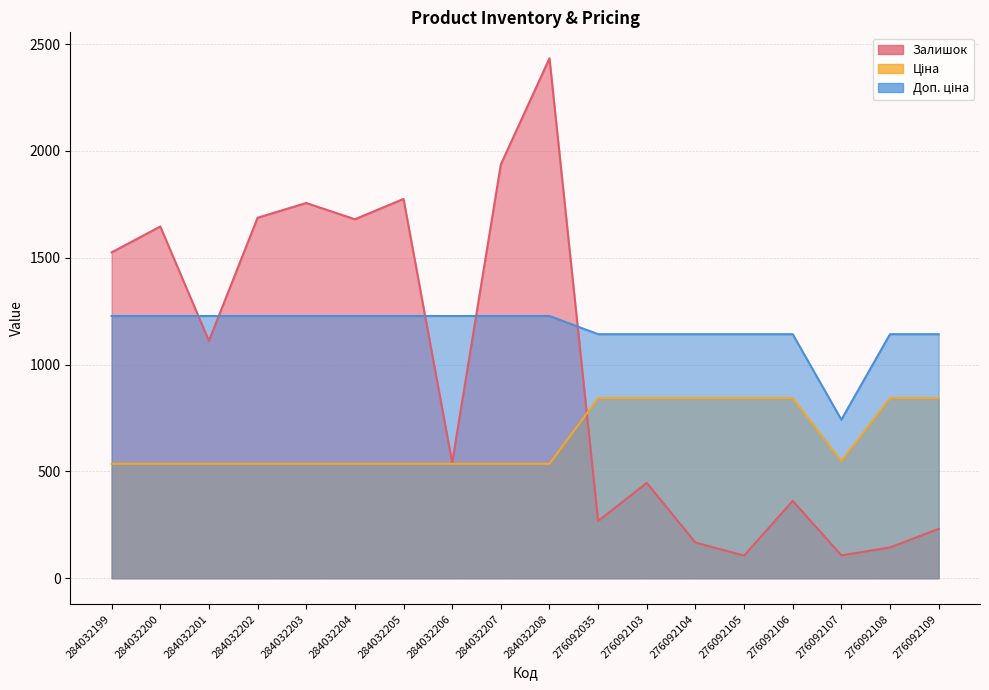

Reading right to left, extract all data points from this chart.

Залишок: 276092109=231.0	276092108=144.0	276092107=107.0	276092106=362.0	276092105=106.0	276092104=167.0	276092103=446.0	276092035=268.0	284032208=2433.0	284032207=1936.0	284032206=541.0	284032205=1775.0	284032204=1680.0	284032203=1756.0	284032202=1687.0	284032201=1111.0	284032200=1646.0	284032199=1525.0
Ціна: 276092109=842.8	276092108=842.8	276092107=547.8	276092106=842.8	276092105=842.8	276092104=842.8	276092103=842.8	276092035=842.8	284032208=535.4	284032207=535.4	284032206=535.4	284032205=535.4	284032204=535.4	284032203=535.4	284032202=535.4	284032201=535.4	284032200=535.4	284032199=535.4
Доп. ціна: 276092109=1142.1	276092108=1142.1	276092107=742.0	276092106=1142.1	276092105=1142.1	276092104=1142.1	276092103=1142.1	276092035=1142.1	284032208=1227.2	284032207=1227.2	284032206=1227.2	284032205=1227.2	284032204=1227.2	284032203=1227.2	284032202=1227.2	284032201=1227.2	284032200=1227.2	284032199=1227.2